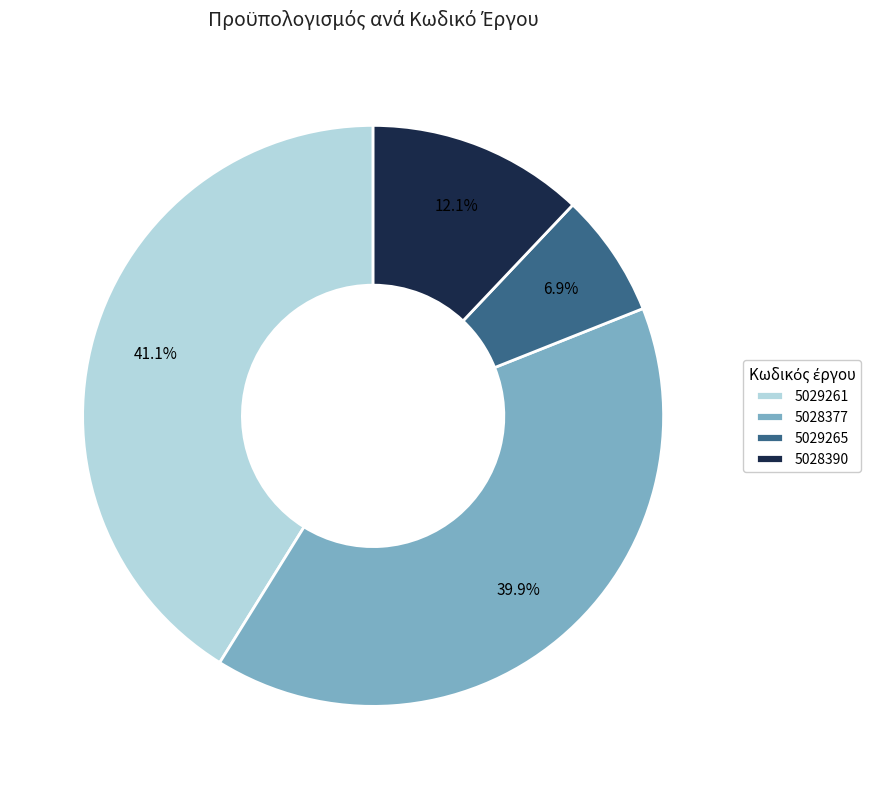

Is 5028377 the majority of the pie?

No